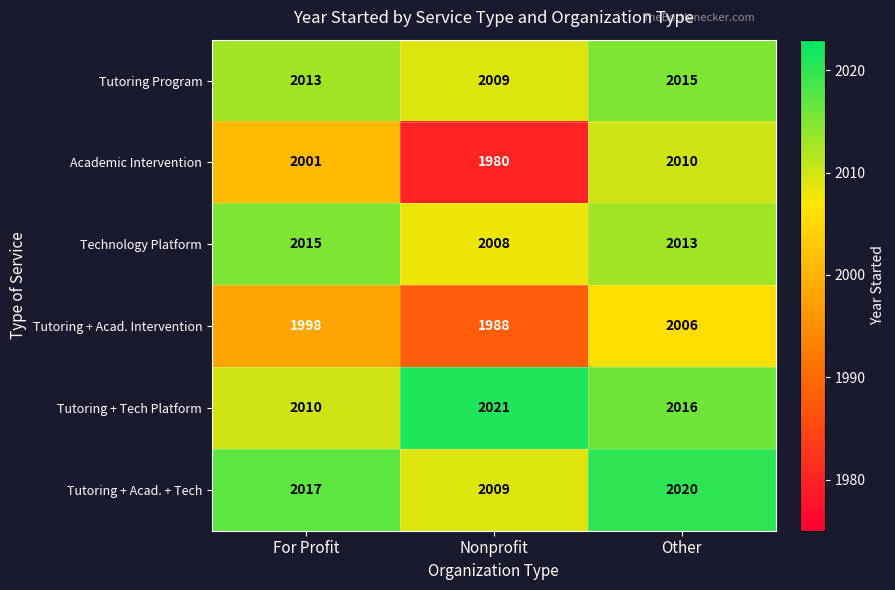

At how many categories does at least one series exceed 2006?

3